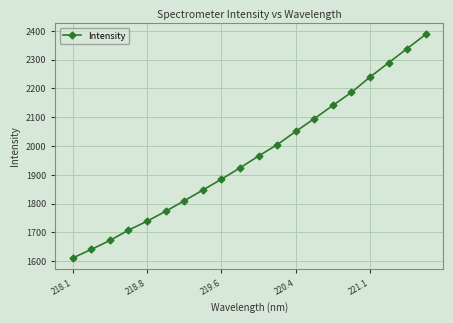

What is the difference between the maximum and minimum values?

776.7